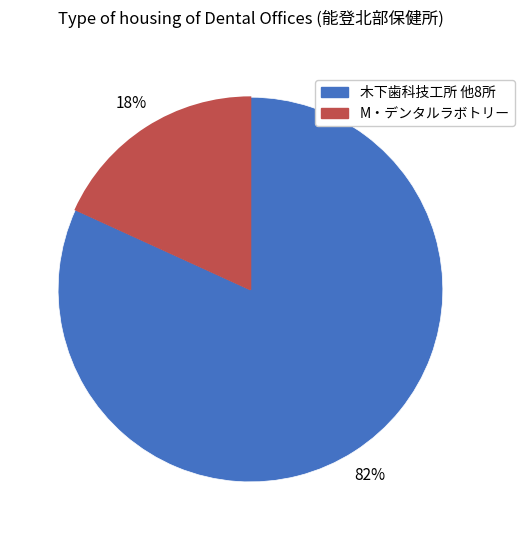

To the nearest percent, what is the average slice percentage?

50%